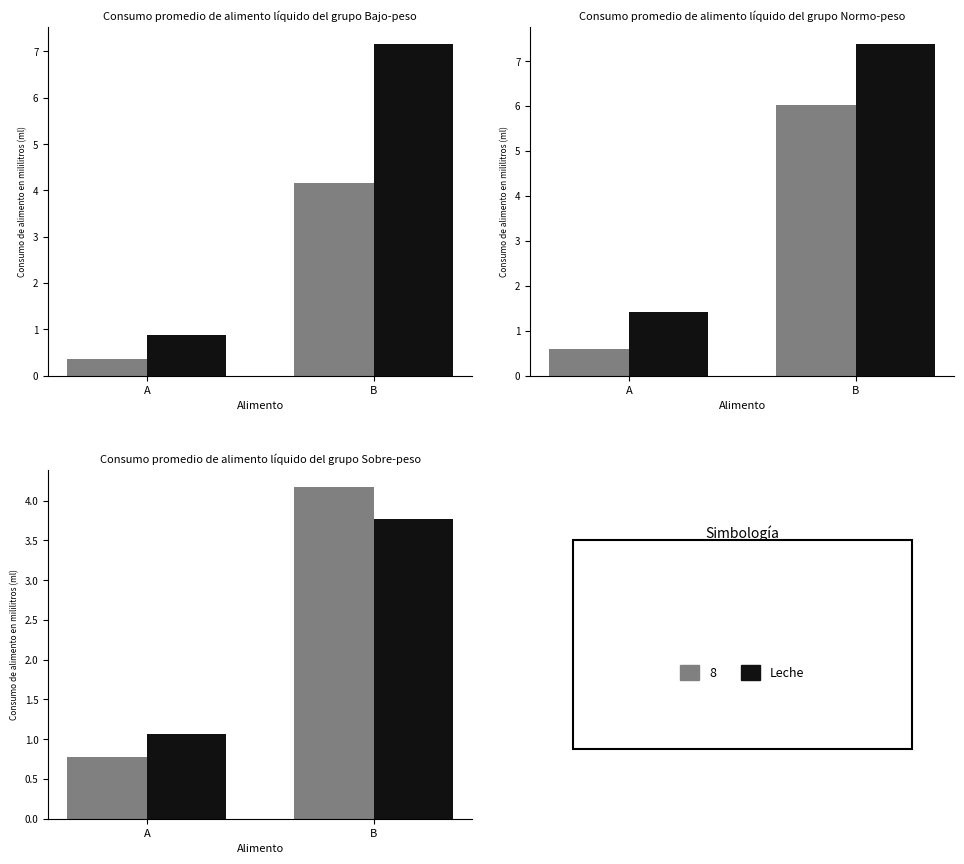

List the labels in order of value, largest first.

B, A